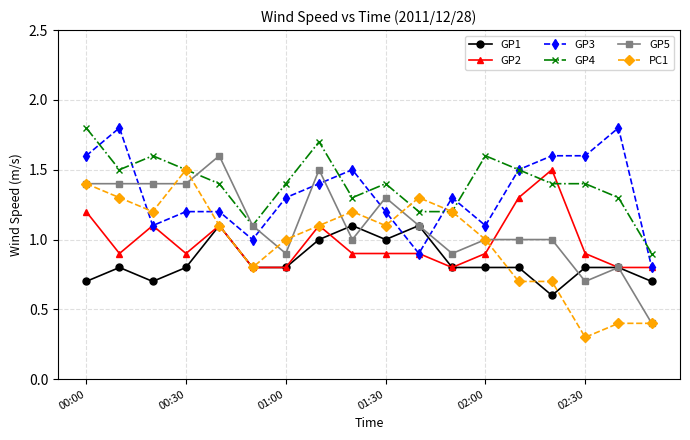

What is the value of the GP3 point at the 15th from the left?

1.6